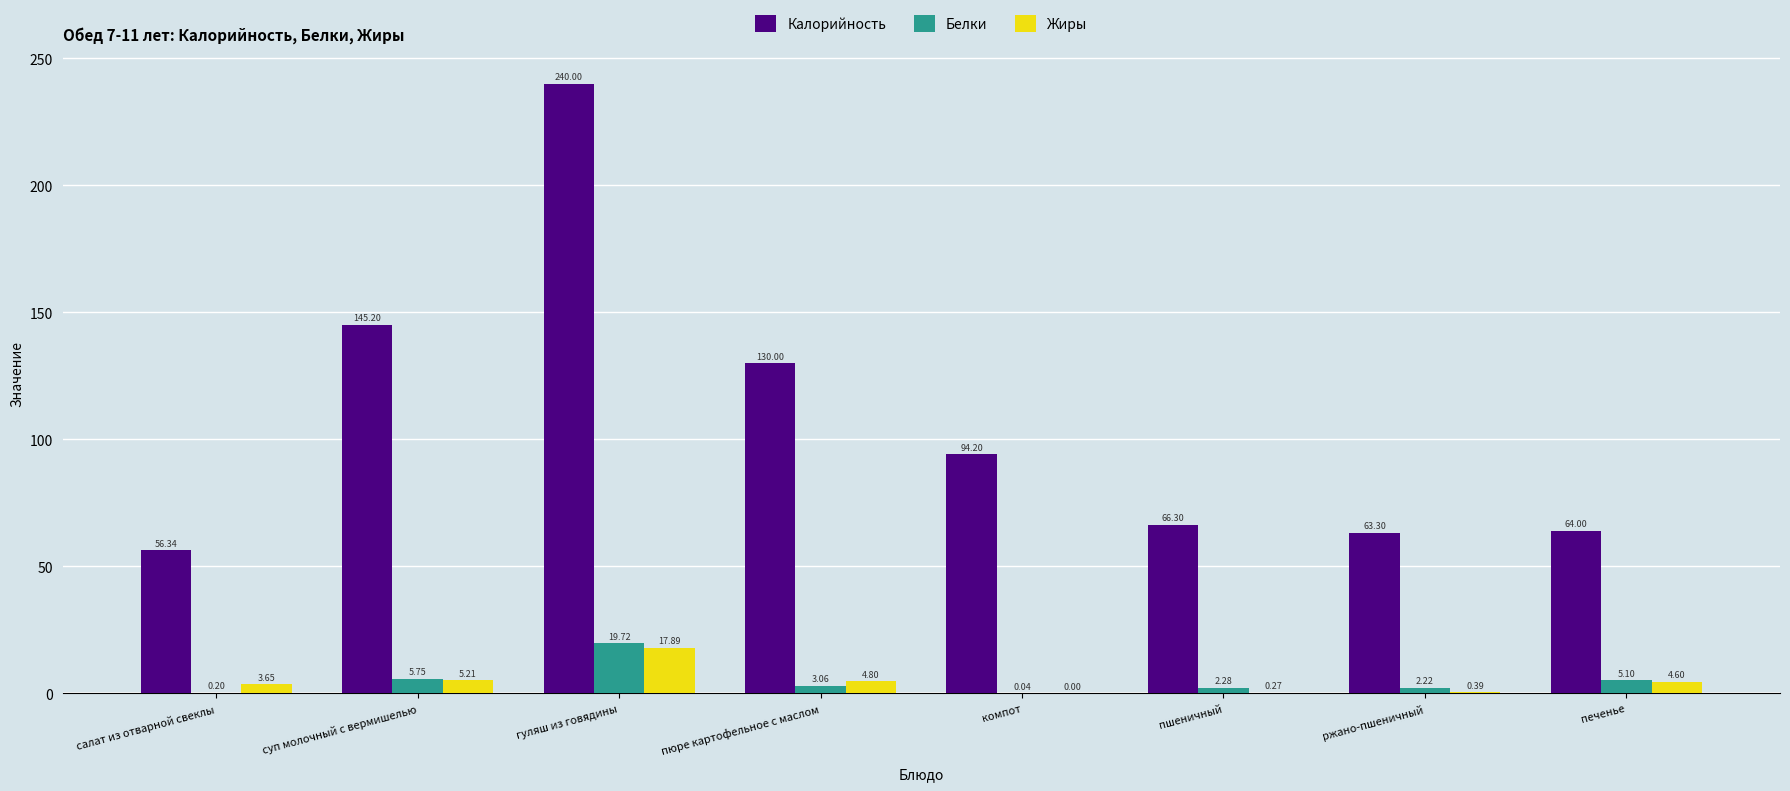

True or false: Калорийность has a value of 78.9 at пюре картофельное с маслом.

False